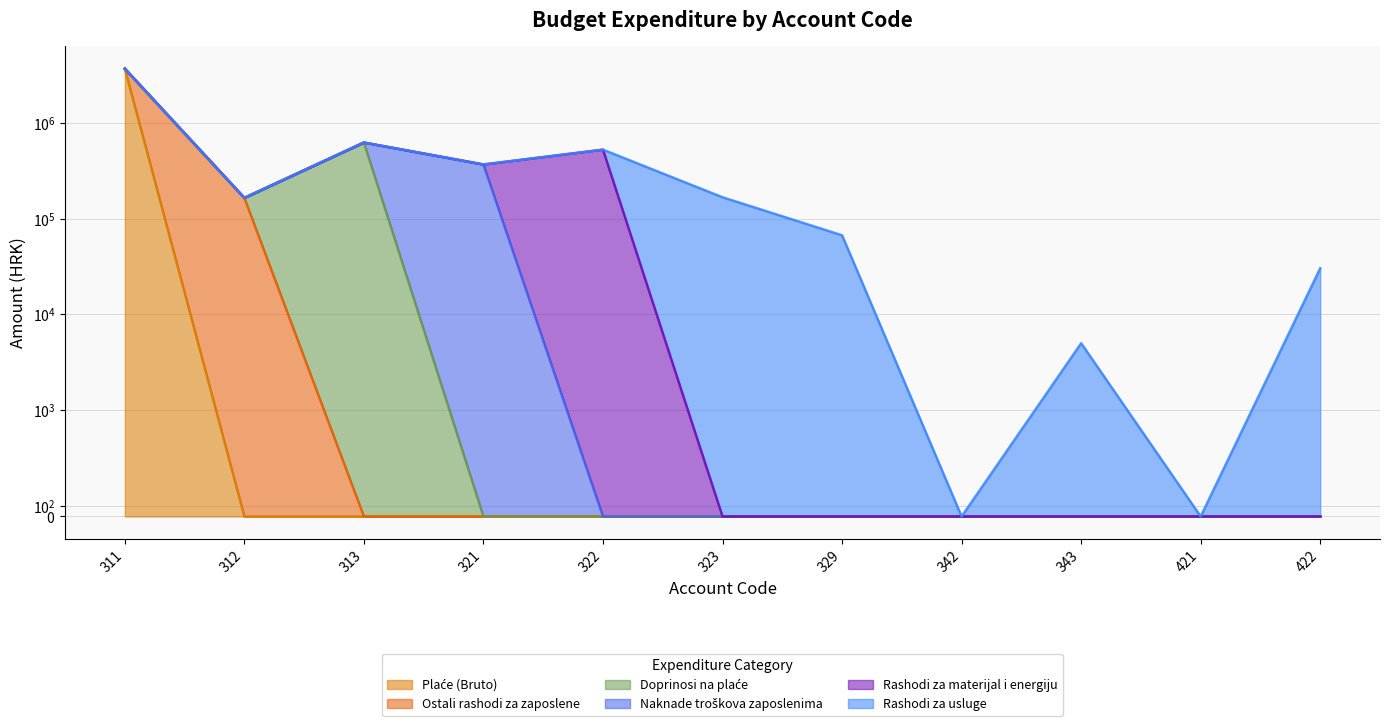

What are all the series names shown in the legend?

Plaće (Bruto), Ostali rashodi za zaposlene, Doprinosi na plaće, Naknade troškova zaposlenima, Rashodi za materijal i energiju, Rashodi za usluge